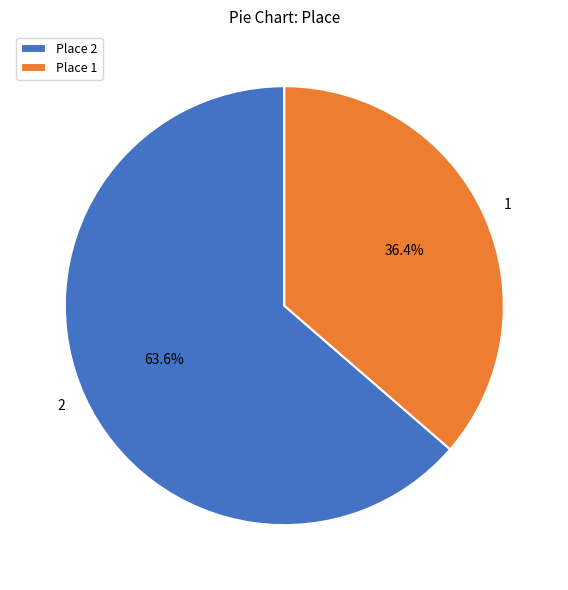

To the nearest percent, what is the combined percentage of 2 and 1?

100%